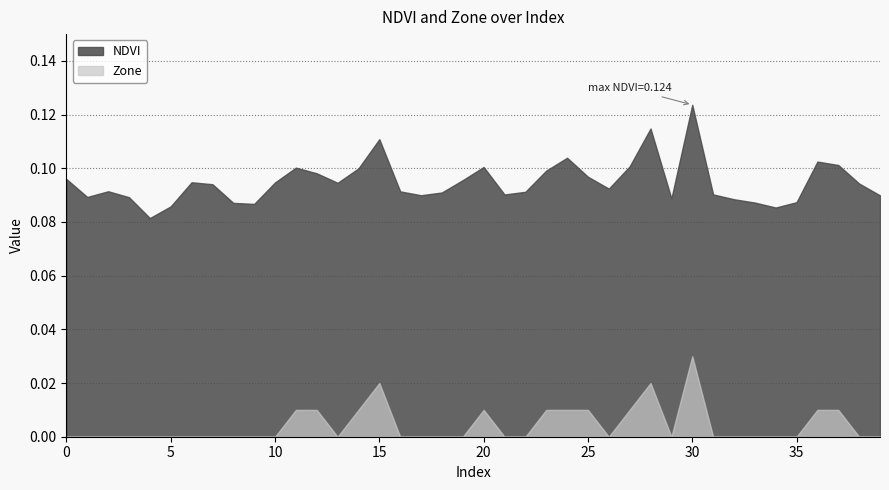

True or false: NDVI and Zone intersect in this chart.

False